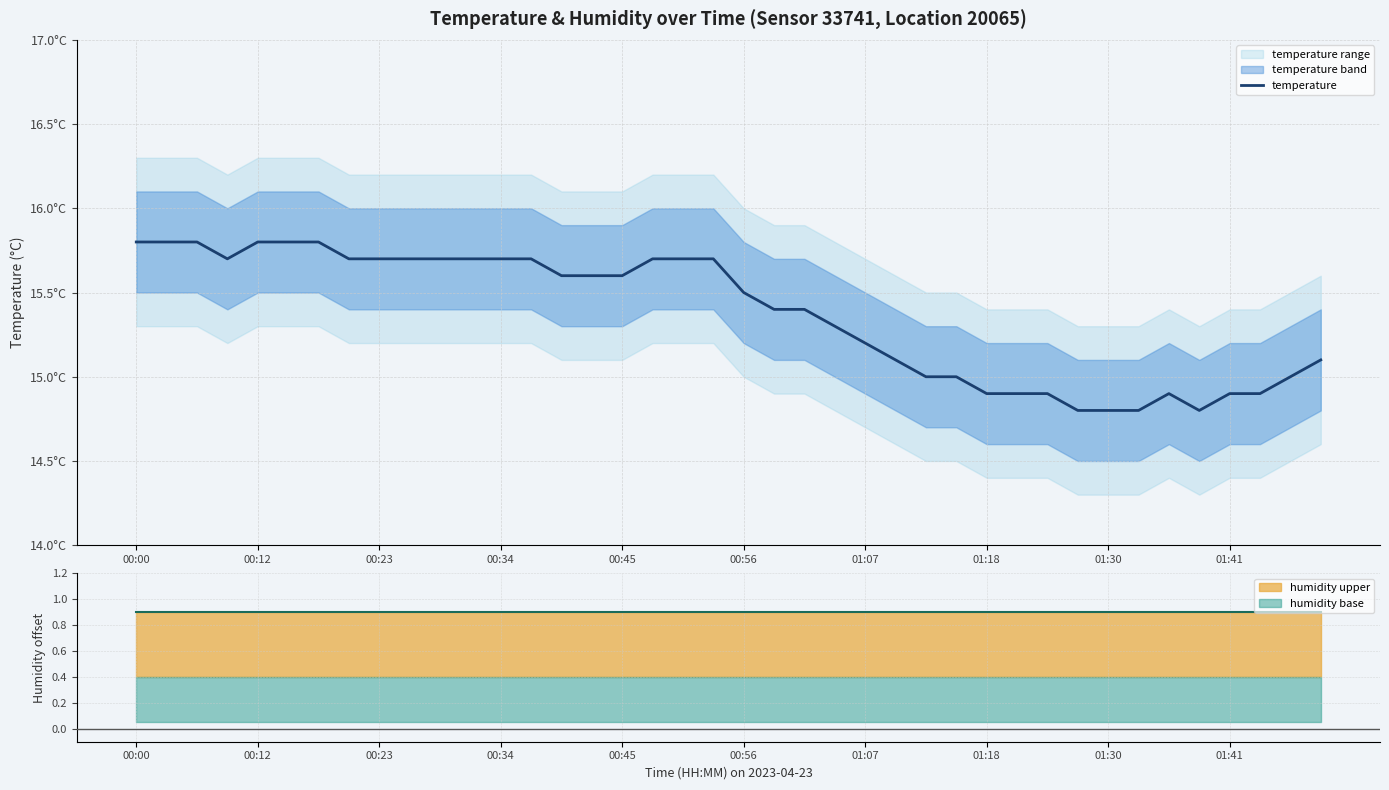

True or false: humidity and temperature cross at least once.

False